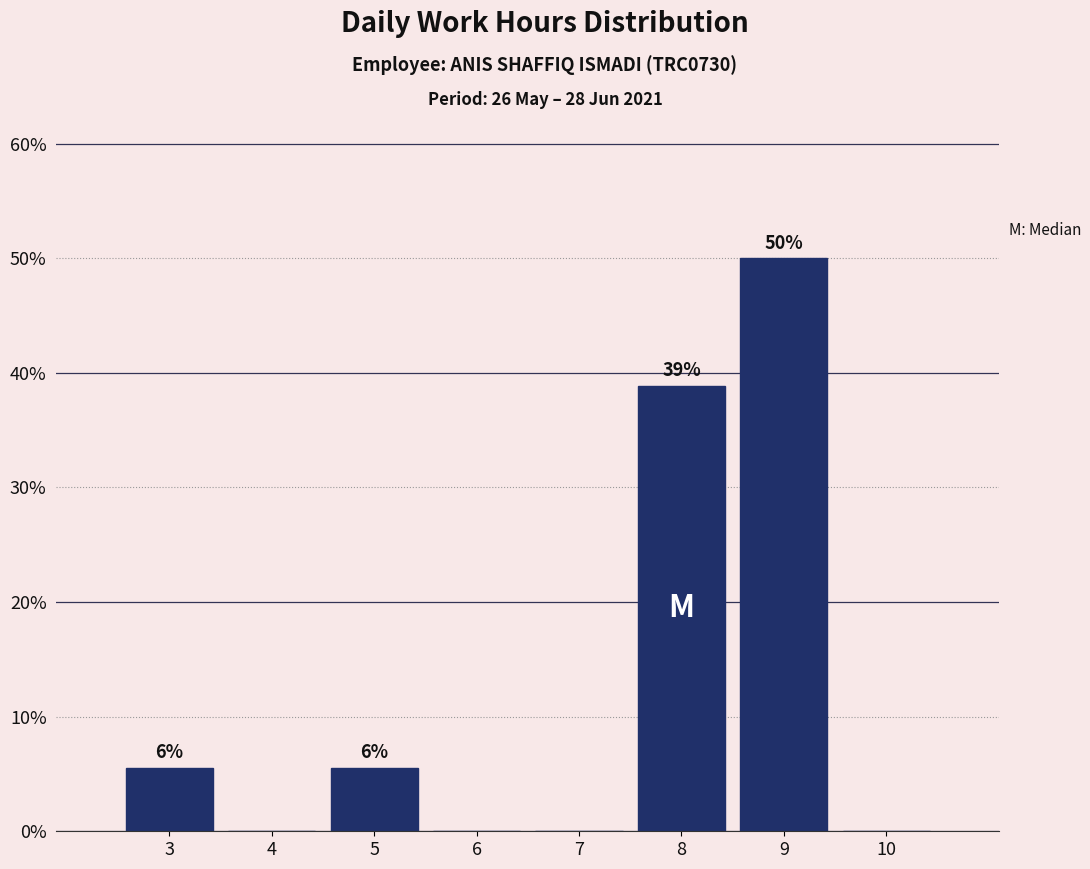

Which has a higher value, 3 or 6?

3